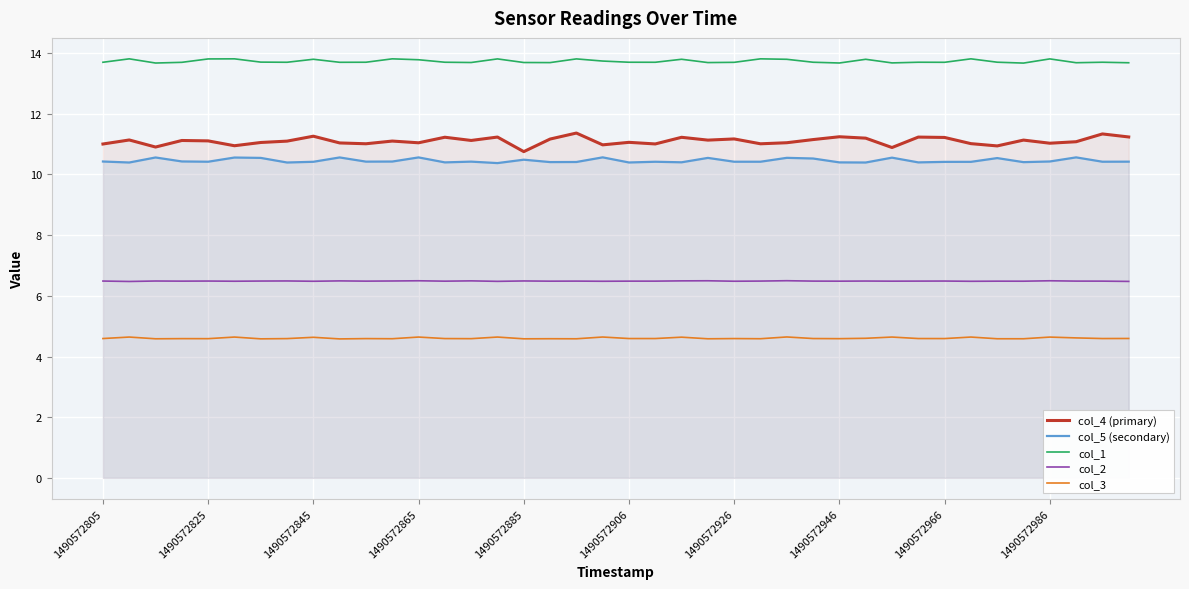

What is the maximum value for col_5 (secondary)?

10.6